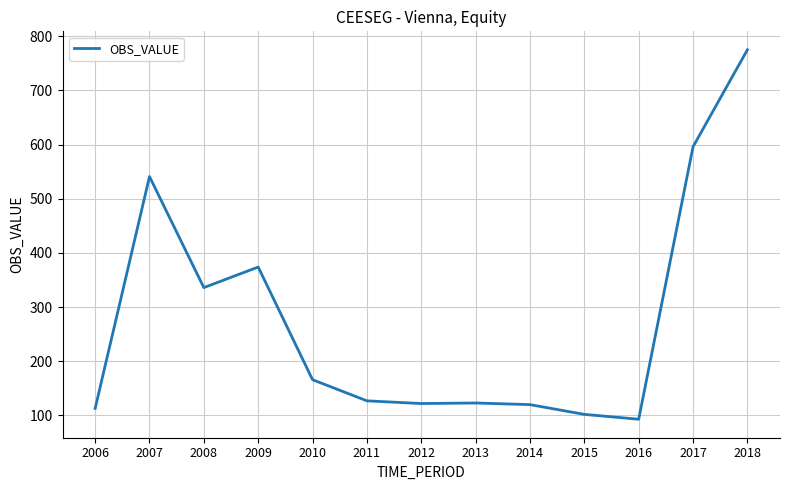

At which category does the chart reach its peak across all series?

2018